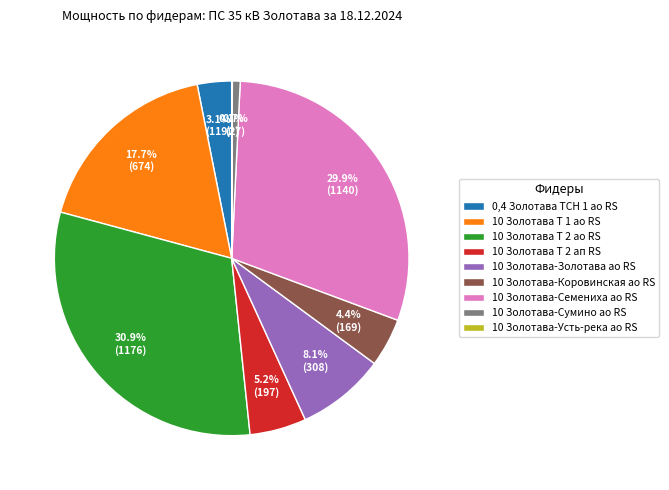

The 10 Золотава-Коровинская ао RS slice represents 4% of the pie. True or false?

True